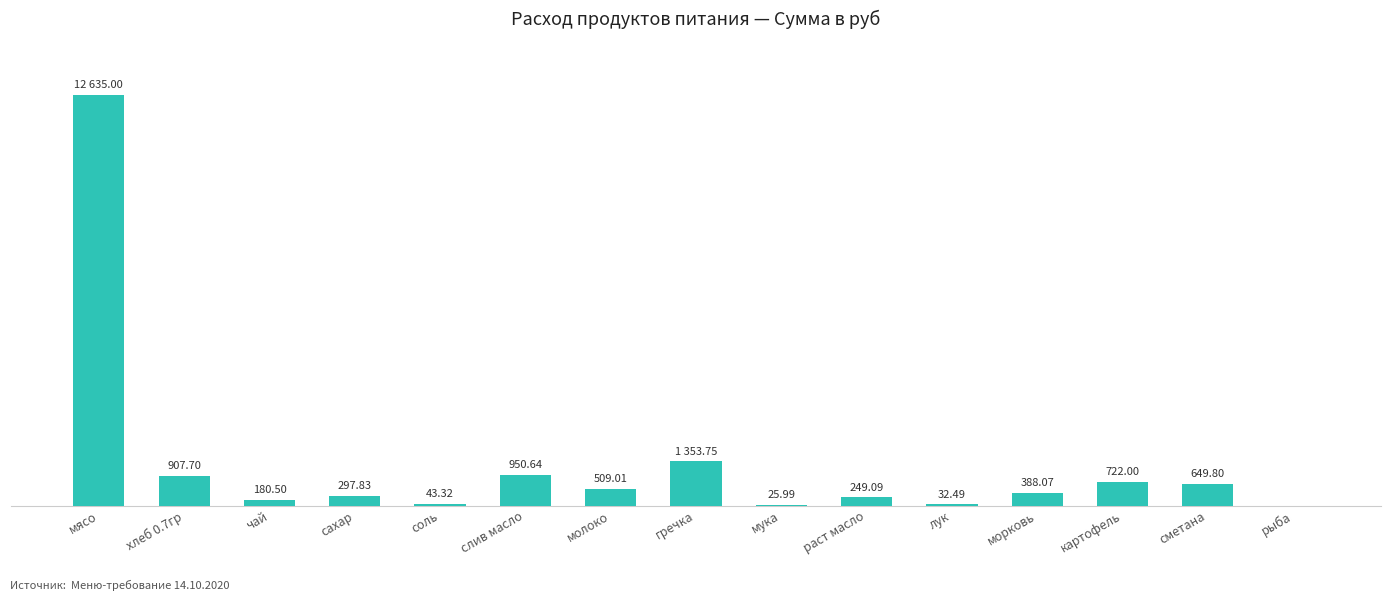

Which category has the highest value across all series?

мясо